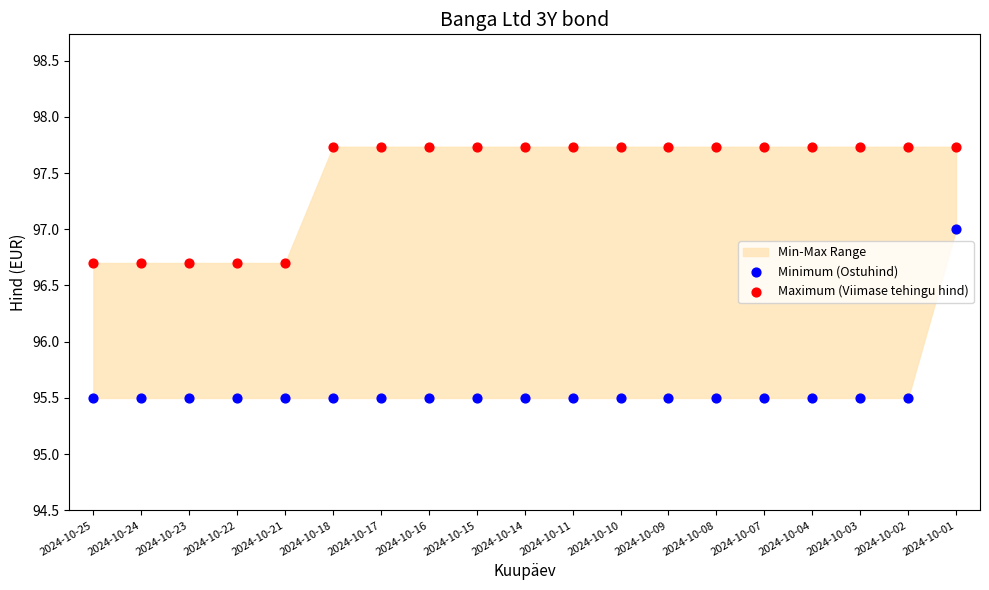

Which series reaches the maximum Y coordinate?

Maximum (Viimase tehingu hind)